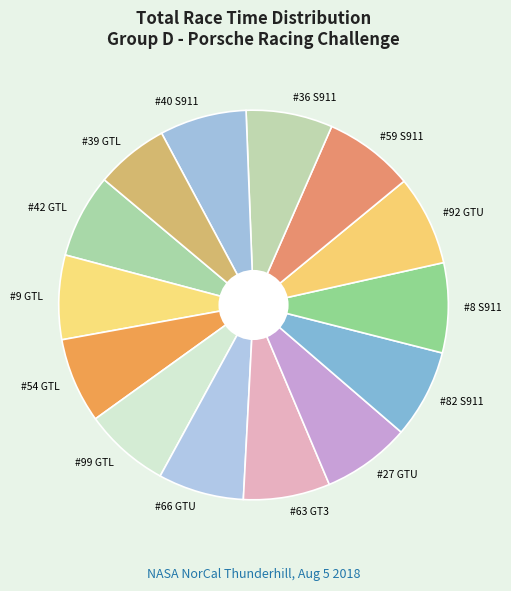

Which category has the smallest portion of the pie?

#39 GTL